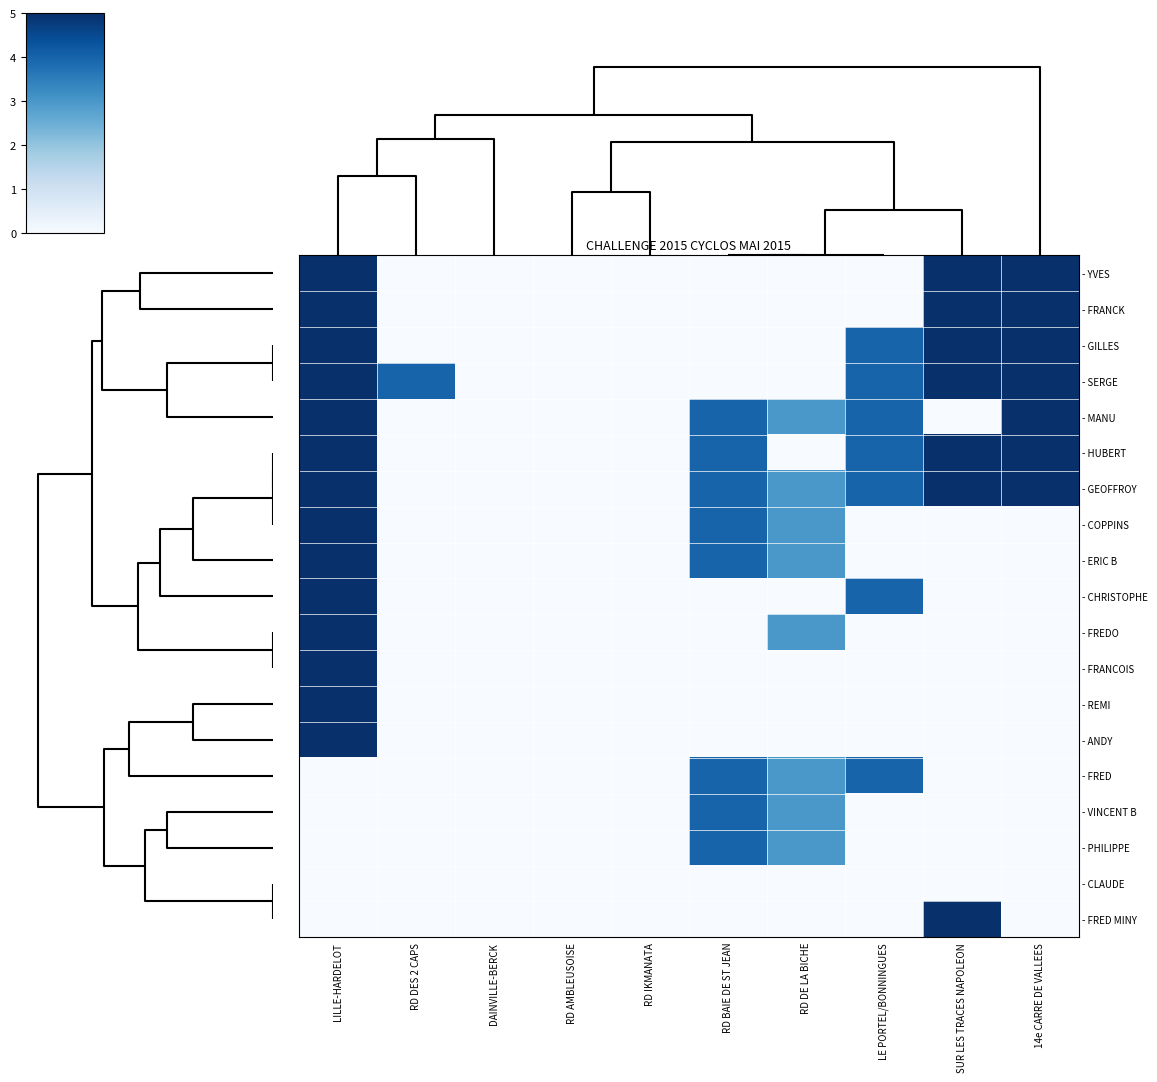

Reading right to left, transcribe all the data shown in this chart.

- YVES: 14e CARRE DE VALLEES=5	SUR LES TRACES NAPOLEON=5	LE PORTEL/BONNINGUES=0	RD DE LA BICHE=0	RD BAIE DE ST JEAN=0	RD IKMANATA=0	RD AMBLEUSOISE=0	DAINVILLE-BERCK=0	RD DES 2 CAPS=0	LILLE-HARDELOT=5
- FRANCK: 14e CARRE DE VALLEES=5	SUR LES TRACES NAPOLEON=5	LE PORTEL/BONNINGUES=0	RD DE LA BICHE=0	RD BAIE DE ST JEAN=0	RD IKMANATA=0	RD AMBLEUSOISE=0	DAINVILLE-BERCK=0	RD DES 2 CAPS=0	LILLE-HARDELOT=5
- GILLES: 14e CARRE DE VALLEES=5	SUR LES TRACES NAPOLEON=5	LE PORTEL/BONNINGUES=4	RD DE LA BICHE=0	RD BAIE DE ST JEAN=0	RD IKMANATA=0	RD AMBLEUSOISE=0	DAINVILLE-BERCK=0	RD DES 2 CAPS=0	LILLE-HARDELOT=5
- SERGE: 14e CARRE DE VALLEES=5	SUR LES TRACES NAPOLEON=5	LE PORTEL/BONNINGUES=4	RD DE LA BICHE=0	RD BAIE DE ST JEAN=0	RD IKMANATA=0	RD AMBLEUSOISE=0	DAINVILLE-BERCK=0	RD DES 2 CAPS=4	LILLE-HARDELOT=5
- MANU: 14e CARRE DE VALLEES=5	SUR LES TRACES NAPOLEON=0	LE PORTEL/BONNINGUES=4	RD DE LA BICHE=3	RD BAIE DE ST JEAN=4	RD IKMANATA=0	RD AMBLEUSOISE=0	DAINVILLE-BERCK=0	RD DES 2 CAPS=0	LILLE-HARDELOT=5
- HUBERT: 14e CARRE DE VALLEES=5	SUR LES TRACES NAPOLEON=5	LE PORTEL/BONNINGUES=4	RD DE LA BICHE=0	RD BAIE DE ST JEAN=4	RD IKMANATA=0	RD AMBLEUSOISE=0	DAINVILLE-BERCK=0	RD DES 2 CAPS=0	LILLE-HARDELOT=5
- GEOFFROY: 14e CARRE DE VALLEES=5	SUR LES TRACES NAPOLEON=5	LE PORTEL/BONNINGUES=4	RD DE LA BICHE=3	RD BAIE DE ST JEAN=4	RD IKMANATA=0	RD AMBLEUSOISE=0	DAINVILLE-BERCK=0	RD DES 2 CAPS=0	LILLE-HARDELOT=5
- COPPINS: 14e CARRE DE VALLEES=0	SUR LES TRACES NAPOLEON=0	LE PORTEL/BONNINGUES=0	RD DE LA BICHE=3	RD BAIE DE ST JEAN=4	RD IKMANATA=0	RD AMBLEUSOISE=0	DAINVILLE-BERCK=0	RD DES 2 CAPS=0	LILLE-HARDELOT=5
- ERIC B: 14e CARRE DE VALLEES=0	SUR LES TRACES NAPOLEON=0	LE PORTEL/BONNINGUES=0	RD DE LA BICHE=3	RD BAIE DE ST JEAN=4	RD IKMANATA=0	RD AMBLEUSOISE=0	DAINVILLE-BERCK=0	RD DES 2 CAPS=0	LILLE-HARDELOT=5
- CHRISTOPHE: 14e CARRE DE VALLEES=0	SUR LES TRACES NAPOLEON=0	LE PORTEL/BONNINGUES=4	RD DE LA BICHE=0	RD BAIE DE ST JEAN=0	RD IKMANATA=0	RD AMBLEUSOISE=0	DAINVILLE-BERCK=0	RD DES 2 CAPS=0	LILLE-HARDELOT=5
- FREDO: 14e CARRE DE VALLEES=0	SUR LES TRACES NAPOLEON=0	LE PORTEL/BONNINGUES=0	RD DE LA BICHE=3	RD BAIE DE ST JEAN=0	RD IKMANATA=0	RD AMBLEUSOISE=0	DAINVILLE-BERCK=0	RD DES 2 CAPS=0	LILLE-HARDELOT=5
- FRANCOIS: 14e CARRE DE VALLEES=0	SUR LES TRACES NAPOLEON=0	LE PORTEL/BONNINGUES=0	RD DE LA BICHE=0	RD BAIE DE ST JEAN=0	RD IKMANATA=0	RD AMBLEUSOISE=0	DAINVILLE-BERCK=0	RD DES 2 CAPS=0	LILLE-HARDELOT=5
- REMI: 14e CARRE DE VALLEES=0	SUR LES TRACES NAPOLEON=0	LE PORTEL/BONNINGUES=0	RD DE LA BICHE=0	RD BAIE DE ST JEAN=0	RD IKMANATA=0	RD AMBLEUSOISE=0	DAINVILLE-BERCK=0	RD DES 2 CAPS=0	LILLE-HARDELOT=5
- ANDY: 14e CARRE DE VALLEES=0	SUR LES TRACES NAPOLEON=0	LE PORTEL/BONNINGUES=0	RD DE LA BICHE=0	RD BAIE DE ST JEAN=0	RD IKMANATA=0	RD AMBLEUSOISE=0	DAINVILLE-BERCK=0	RD DES 2 CAPS=0	LILLE-HARDELOT=5
- FRED: 14e CARRE DE VALLEES=0	SUR LES TRACES NAPOLEON=0	LE PORTEL/BONNINGUES=4	RD DE LA BICHE=3	RD BAIE DE ST JEAN=4	RD IKMANATA=0	RD AMBLEUSOISE=0	DAINVILLE-BERCK=0	RD DES 2 CAPS=0	LILLE-HARDELOT=0
- VINCENT B: 14e CARRE DE VALLEES=0	SUR LES TRACES NAPOLEON=0	LE PORTEL/BONNINGUES=0	RD DE LA BICHE=3	RD BAIE DE ST JEAN=4	RD IKMANATA=0	RD AMBLEUSOISE=0	DAINVILLE-BERCK=0	RD DES 2 CAPS=0	LILLE-HARDELOT=0
- PHILIPPE: 14e CARRE DE VALLEES=0	SUR LES TRACES NAPOLEON=0	LE PORTEL/BONNINGUES=0	RD DE LA BICHE=3	RD BAIE DE ST JEAN=4	RD IKMANATA=0	RD AMBLEUSOISE=0	DAINVILLE-BERCK=0	RD DES 2 CAPS=0	LILLE-HARDELOT=0
- CLAUDE: 14e CARRE DE VALLEES=0	SUR LES TRACES NAPOLEON=0	LE PORTEL/BONNINGUES=0	RD DE LA BICHE=0	RD BAIE DE ST JEAN=0	RD IKMANATA=0	RD AMBLEUSOISE=0	DAINVILLE-BERCK=0	RD DES 2 CAPS=0	LILLE-HARDELOT=0
- FRED MINY: 14e CARRE DE VALLEES=0	SUR LES TRACES NAPOLEON=5	LE PORTEL/BONNINGUES=0	RD DE LA BICHE=0	RD BAIE DE ST JEAN=0	RD IKMANATA=0	RD AMBLEUSOISE=0	DAINVILLE-BERCK=0	RD DES 2 CAPS=0	LILLE-HARDELOT=0